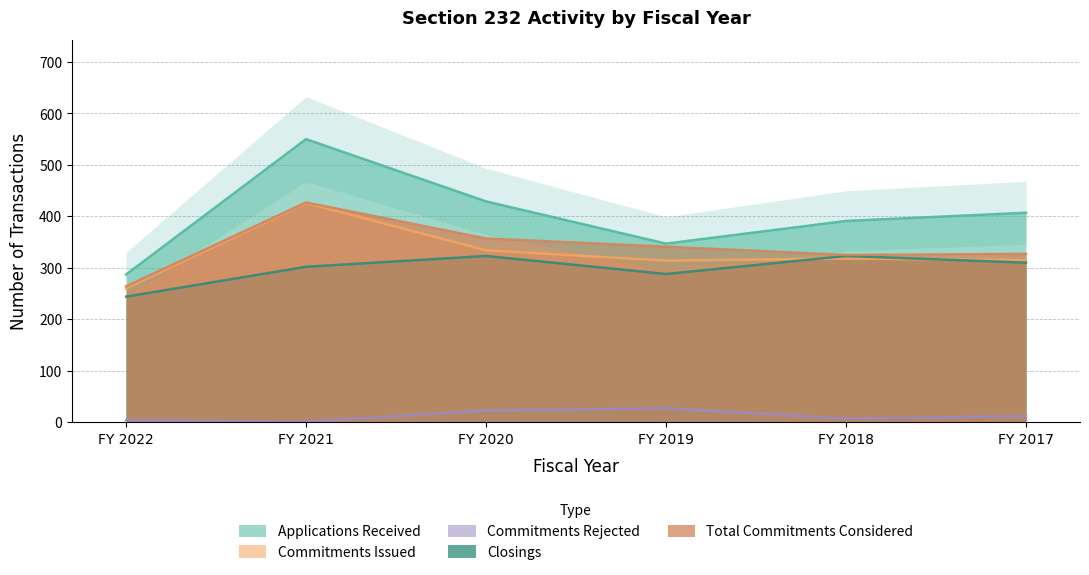

What is the maximum value shown in the chart?

550